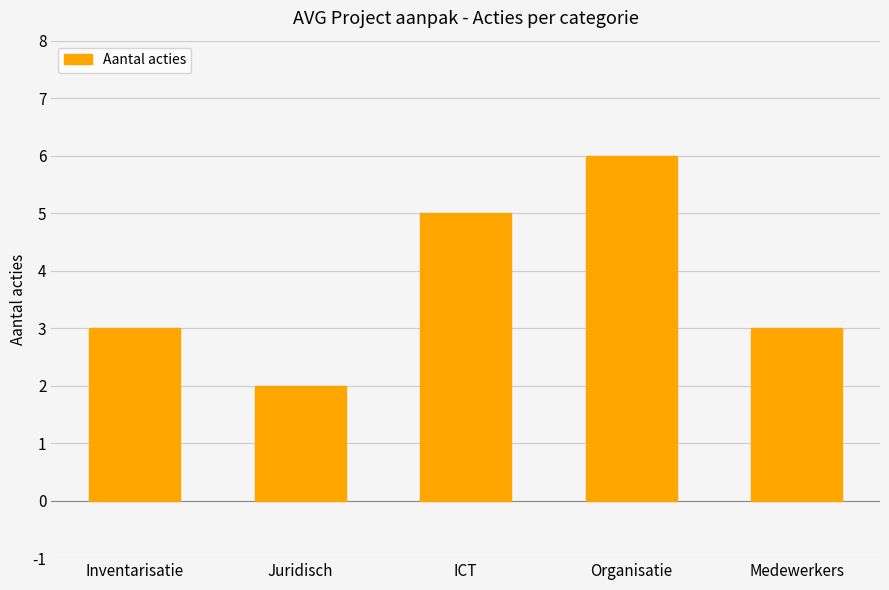

What is the label of the 1st bar from the left?

Inventarisatie